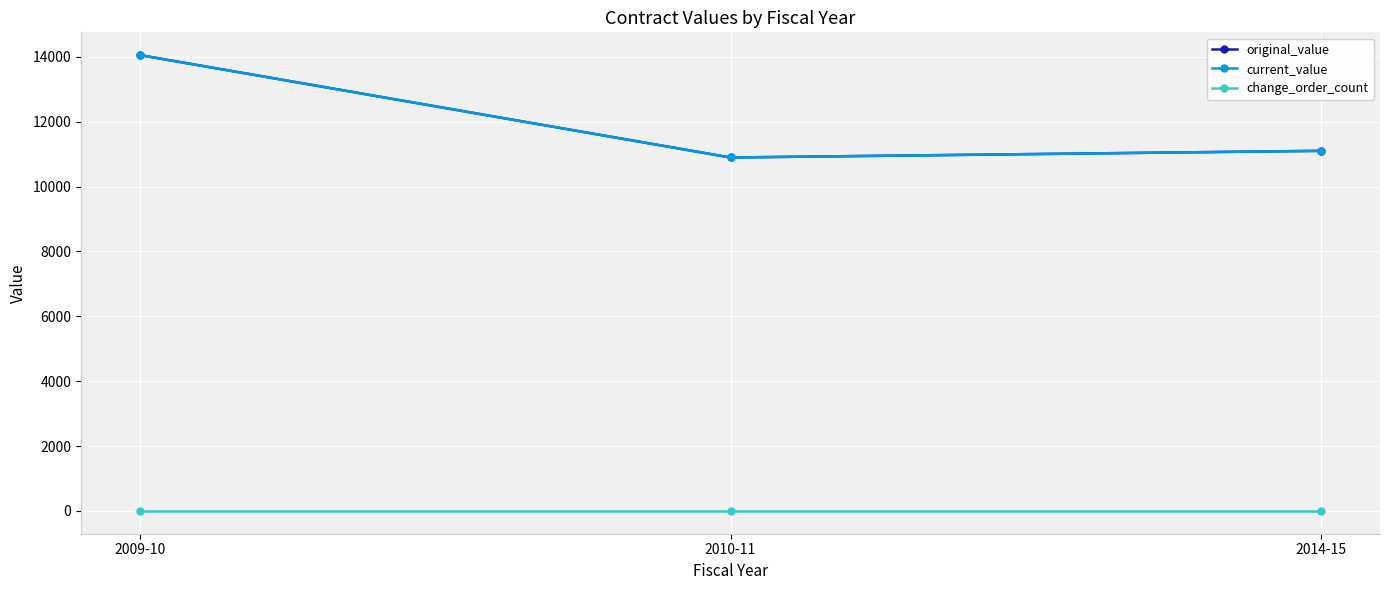

Reading left to right, extract all data points from this chart.

original_value: 2009-10=14050.0	2010-11=10894.6	2014-15=11100.0
current_value: 2009-10=14050.0	2010-11=10894.6	2014-15=11100.0
change_order_count: 2009-10=0.0	2010-11=0.0	2014-15=0.0